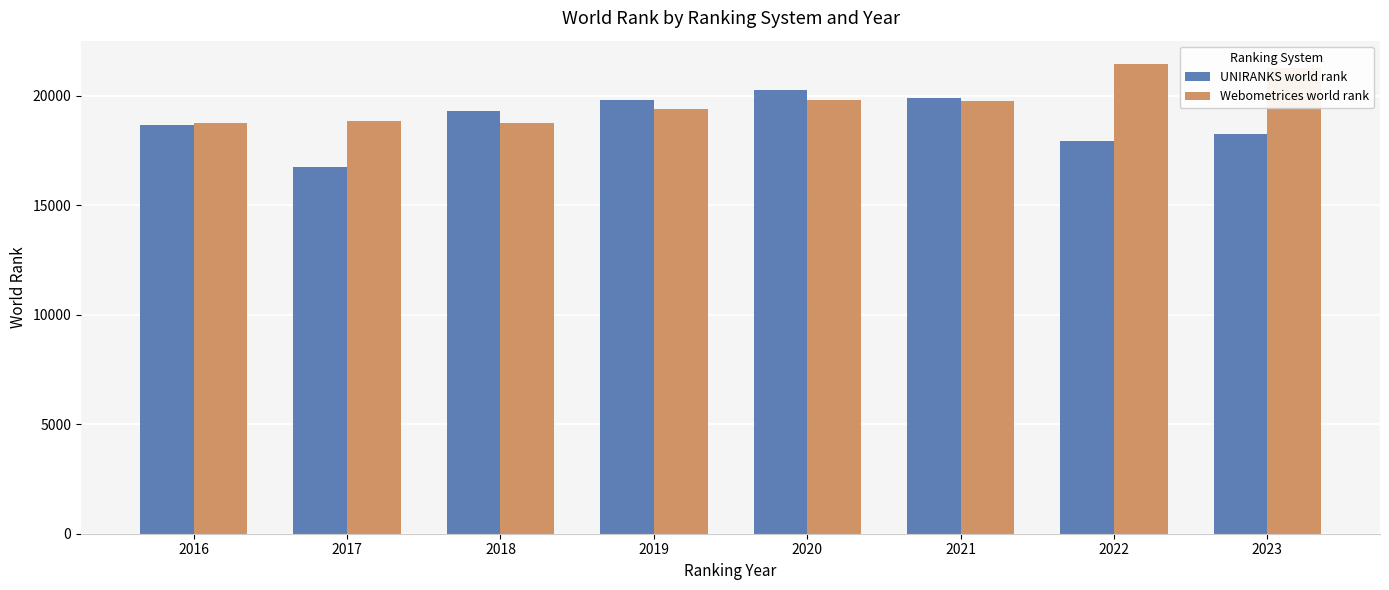

What is the minimum value for Webometrices world rank?

18770